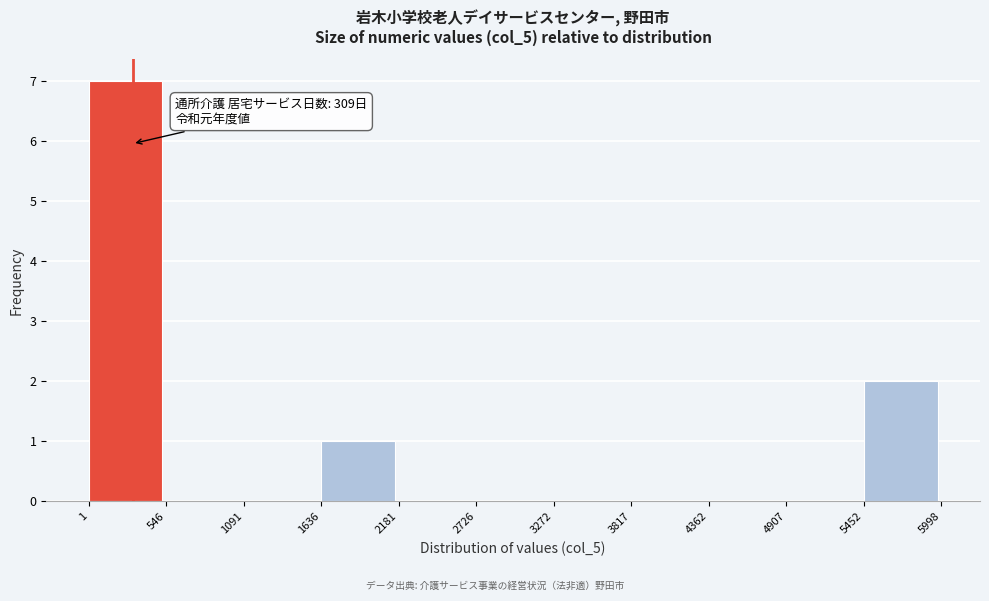

Over which range of the x-axis is the bar tallest?

1 to 546